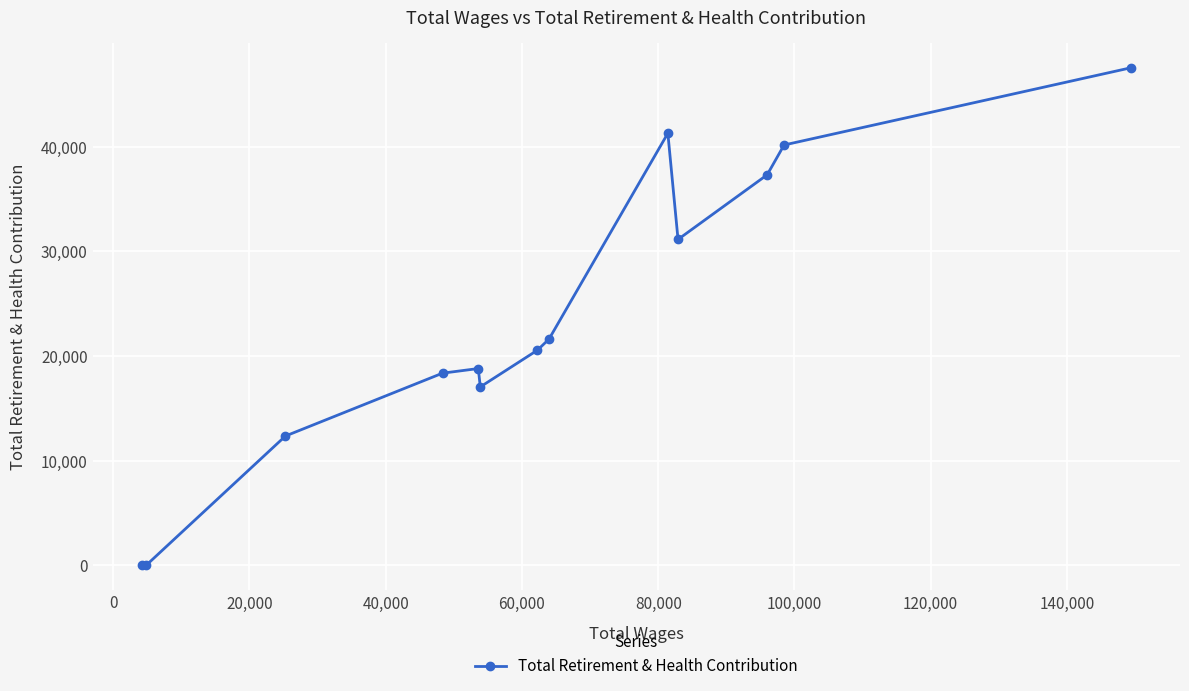

How many data points are less than 20554?

6